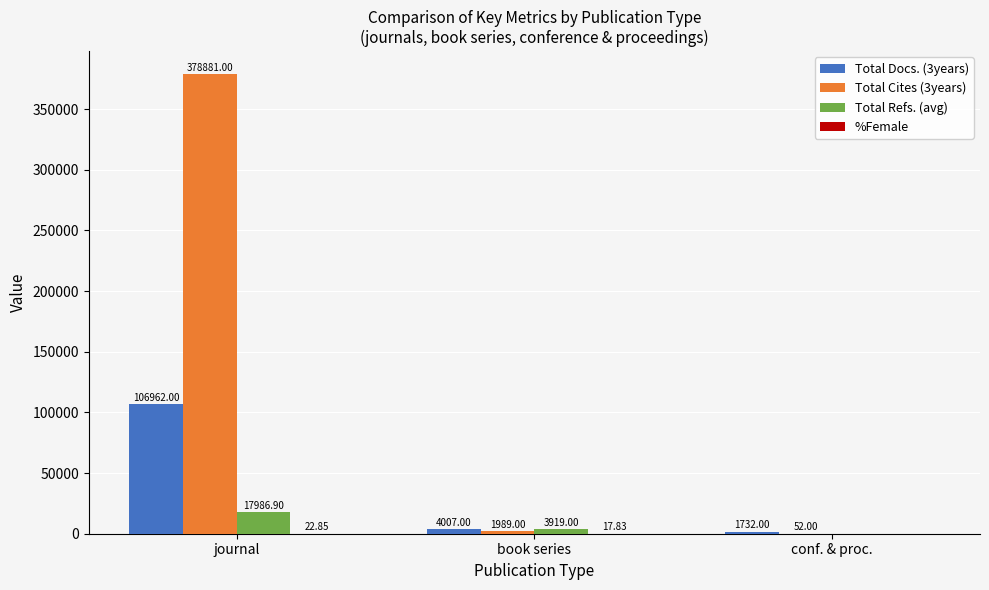

At which category is the sum across all series the highest?

journal